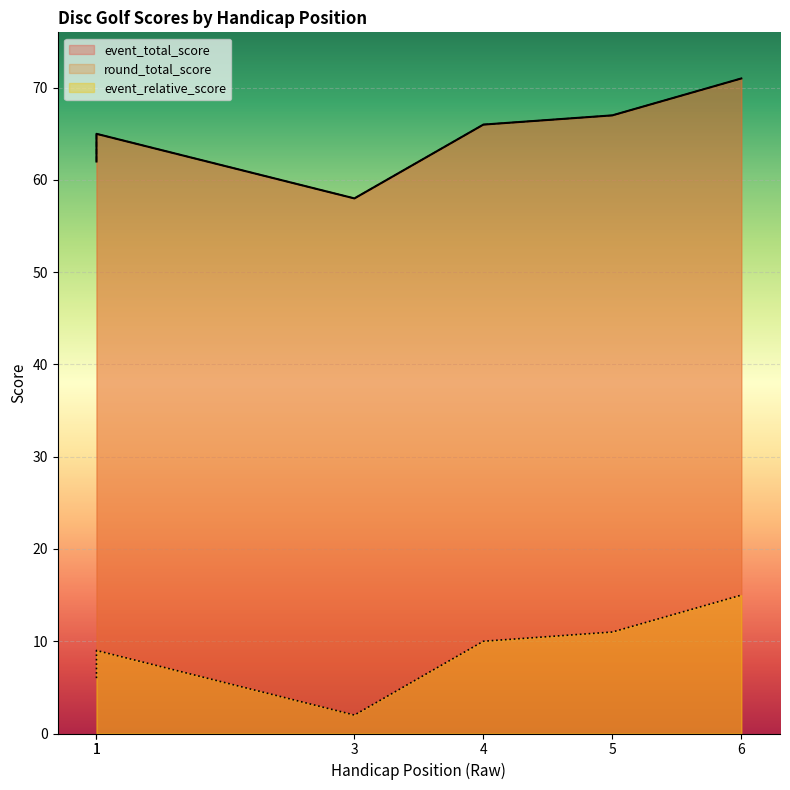

How many values in the event_total_score series exceed 66?

2